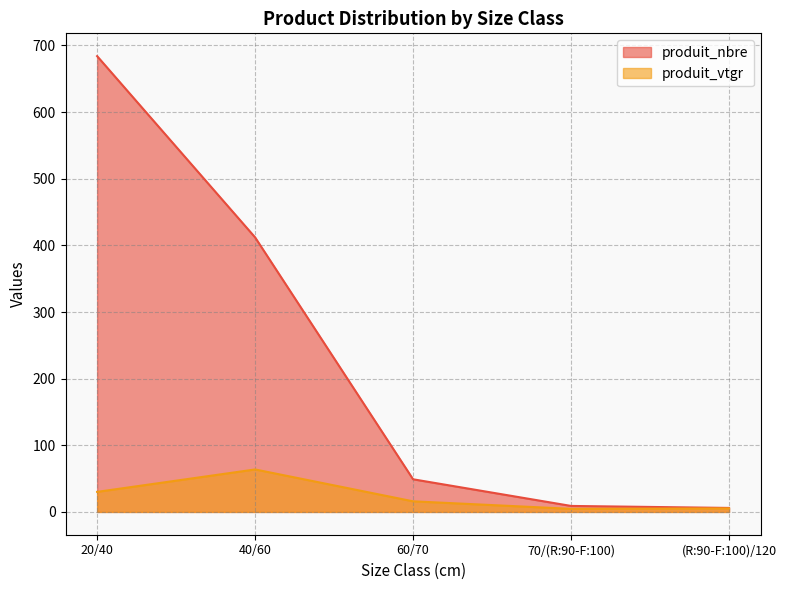

Reading left to right, list all the values displayed in this chart.

produit_nbre: 684.0	412.0	49.0	9.0	6.0
produit_vtgr: 30.1	63.8	15.9	4.6	5.3